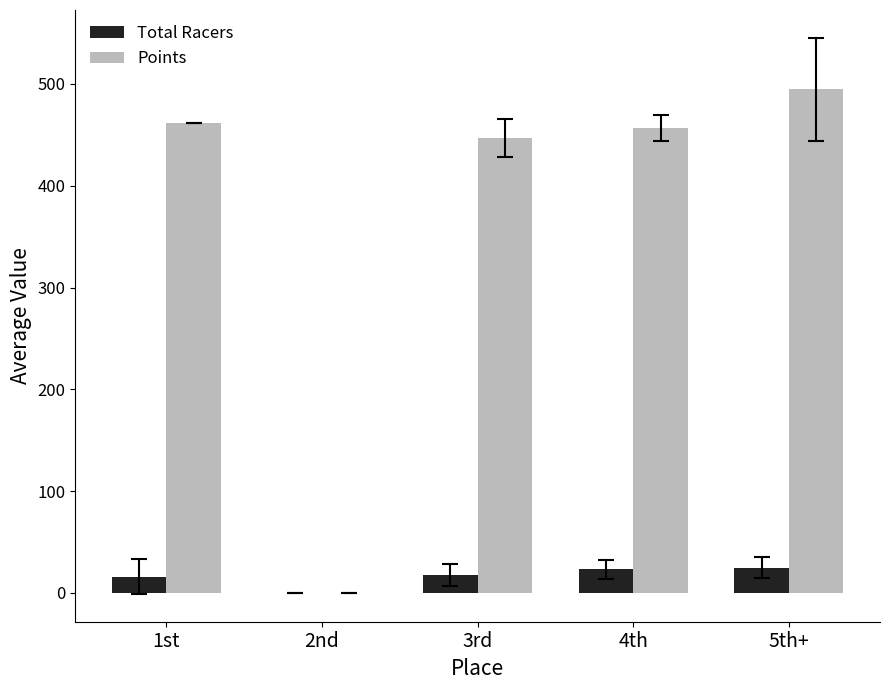

At which label does Points reach its peak?

5th+